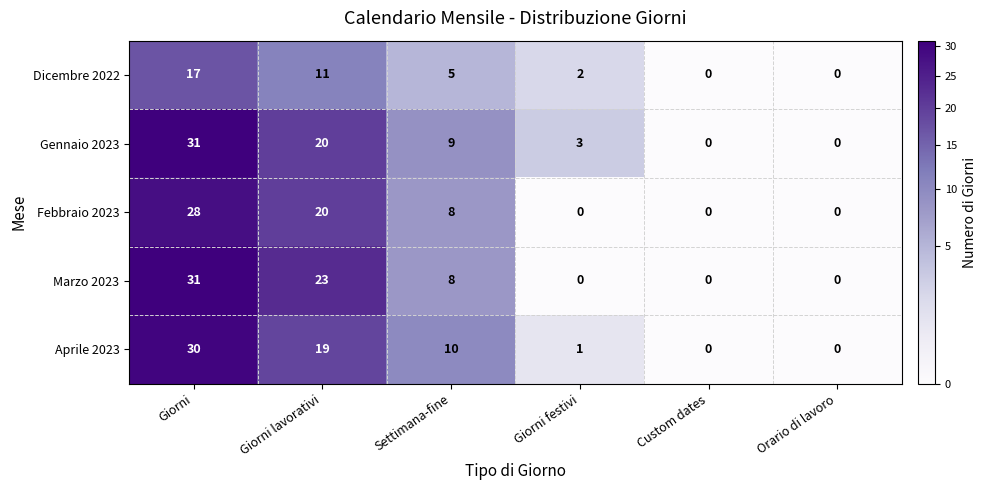

Reading right to left, transcribe all the data shown in this chart.

Dicembre 2022: 0	0	2	5	11	17
Gennaio 2023: 0	0	3	9	20	31
Febbraio 2023: 0	0	0	8	20	28
Marzo 2023: 0	0	0	8	23	31
Aprile 2023: 0	0	1	10	19	30